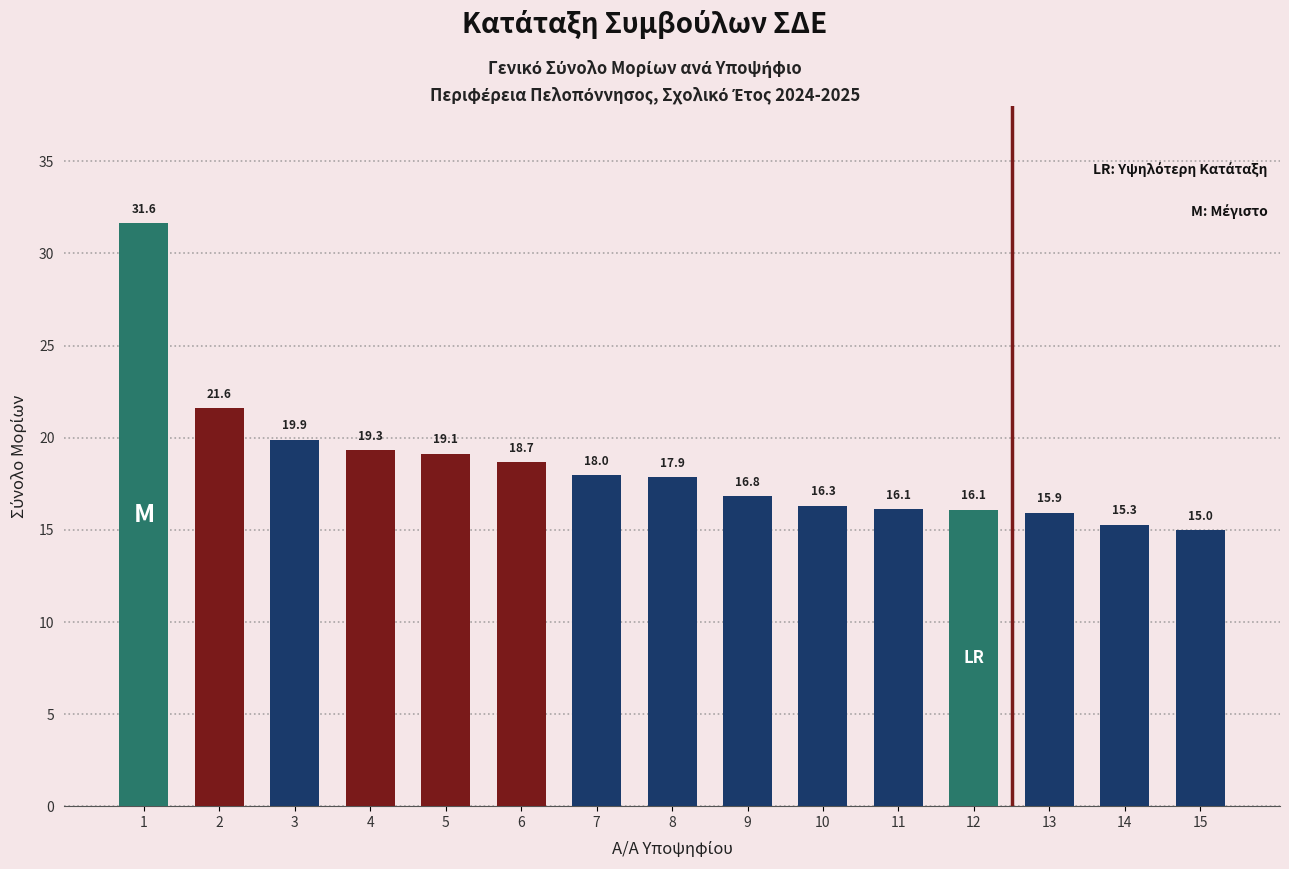

What is the value of the 12th bar from the left?

16.1